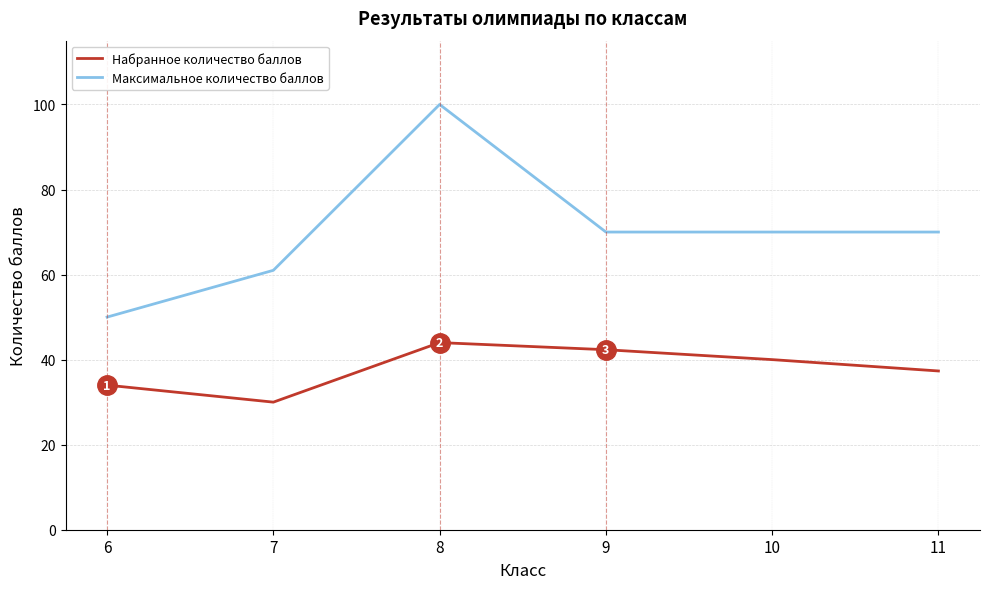

What is the spread (max minus min) of values at 11?

32.7